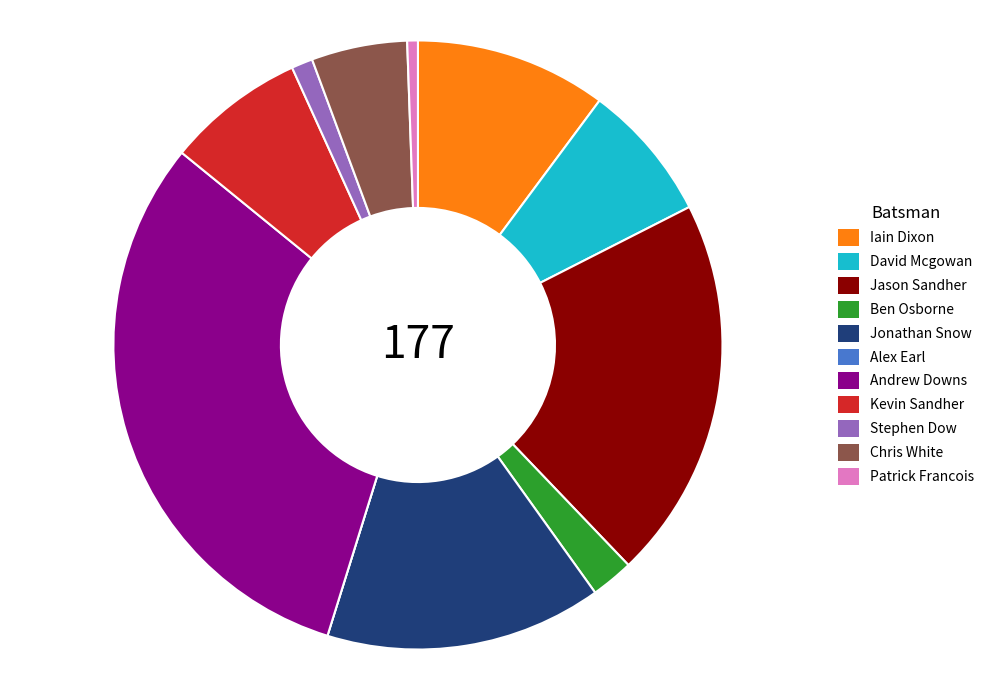

Is there any slice that represents more than half of the pie?

No